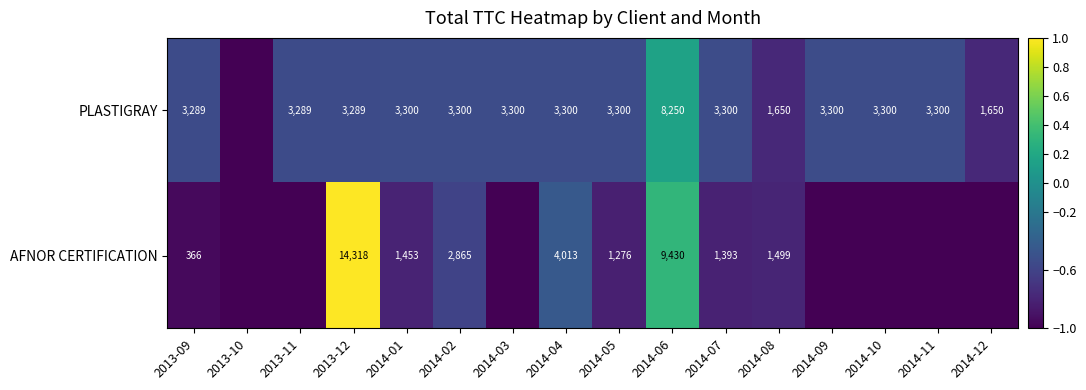

Which label corresponds to the largest value in the chart?

2013-12